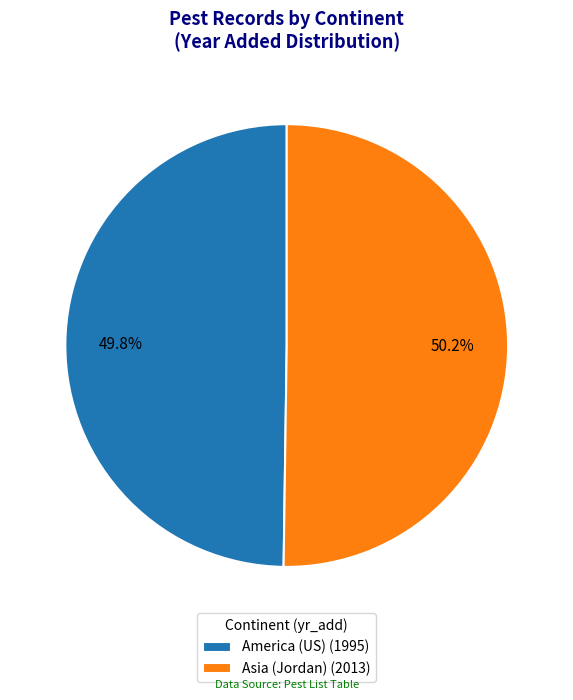

Combined, what portion of the pie is Asia (Jordan) (2013) and America (US) (1995)?

100.0%